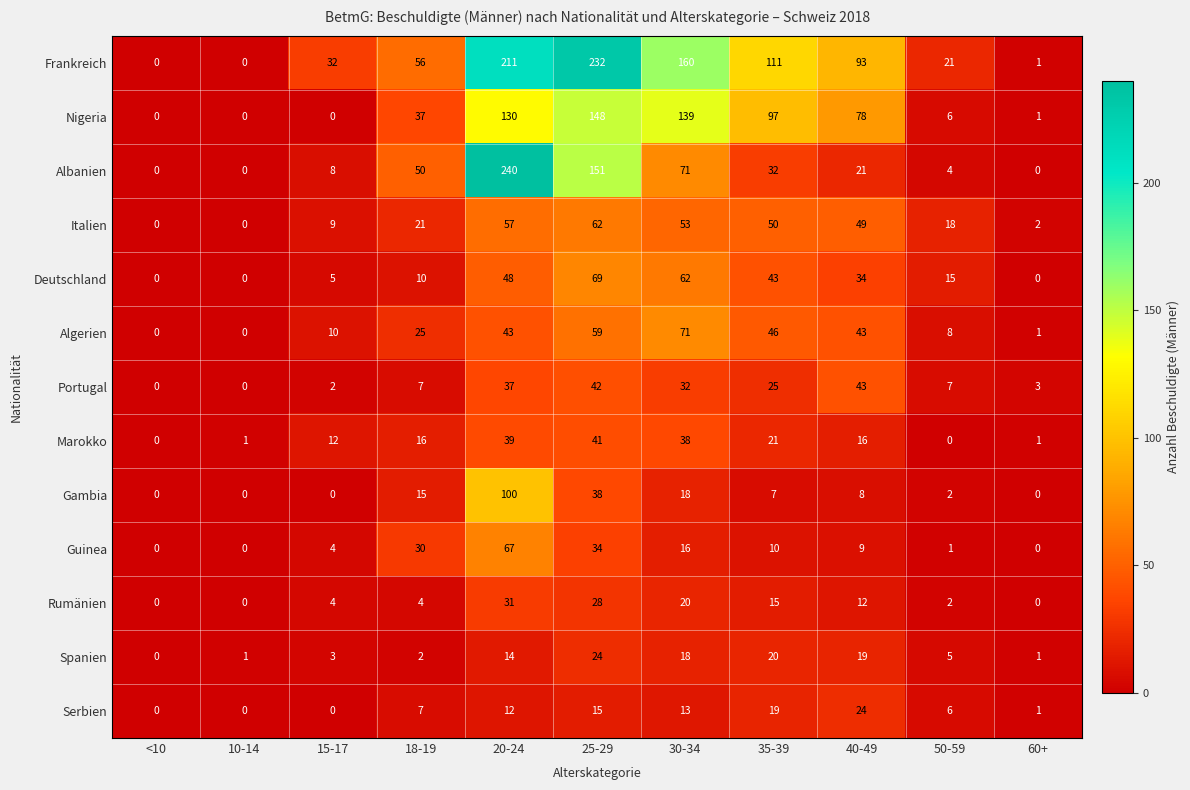

At which category is the sum across all series the highest?

20-24